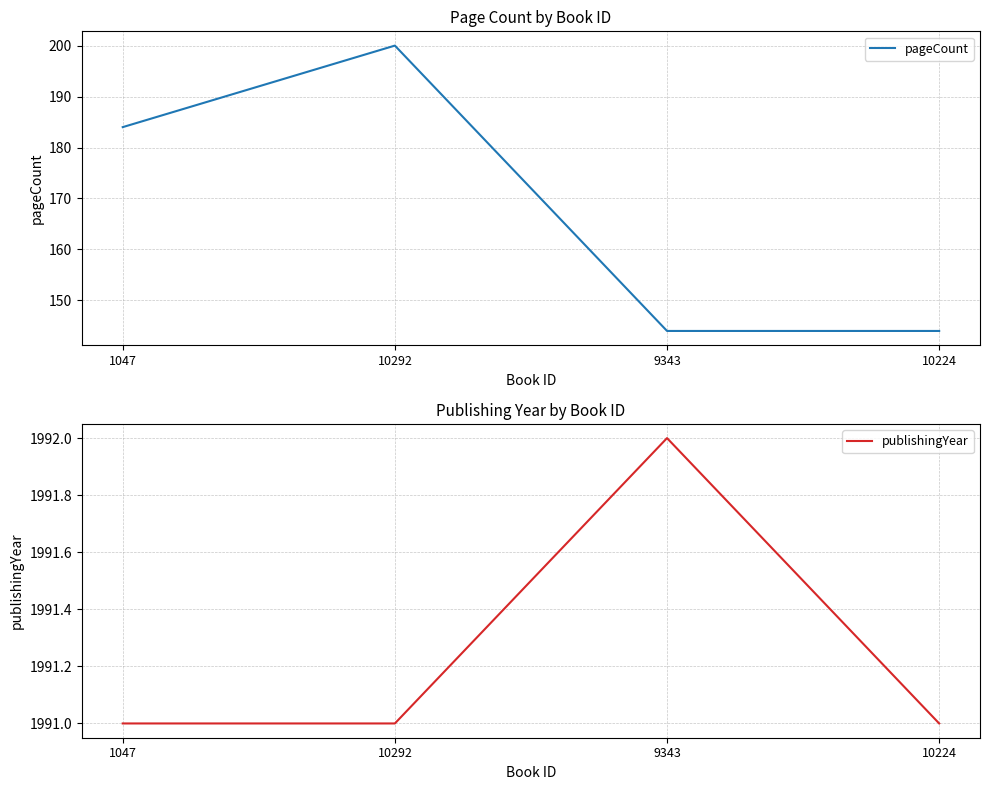

Reading left to right, extract all data points from this chart.

pageCount: 1047=184	10292=200	9343=144	10224=144
publishingYear: 1047=1991	10292=1991	9343=1992	10224=1991